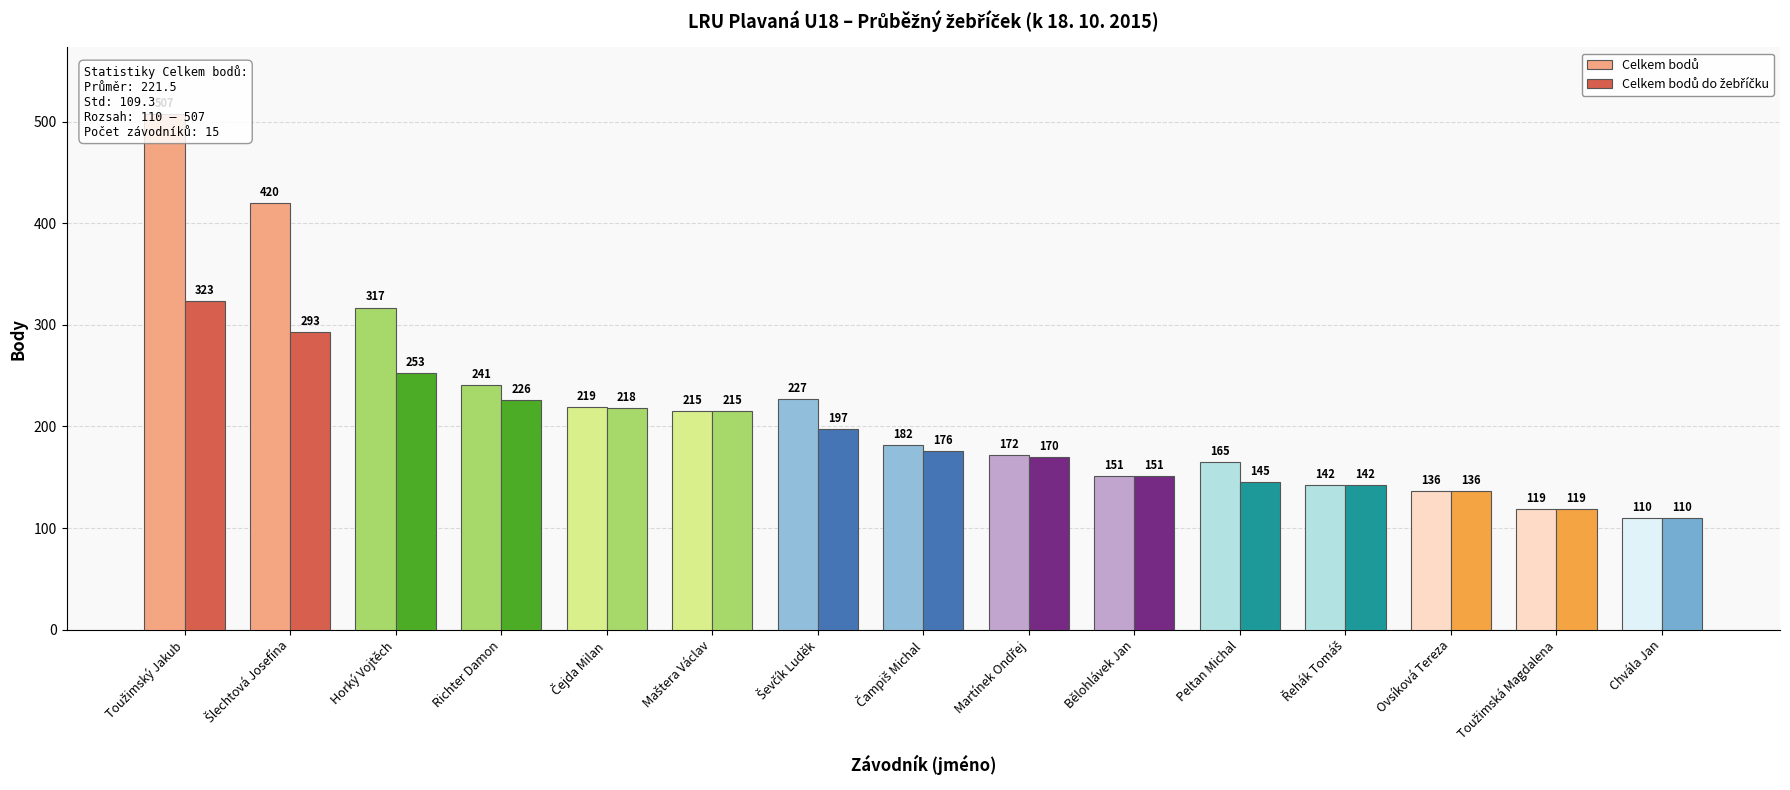

What is the label of the 3rd bar from the left?

Horký Vojtěch